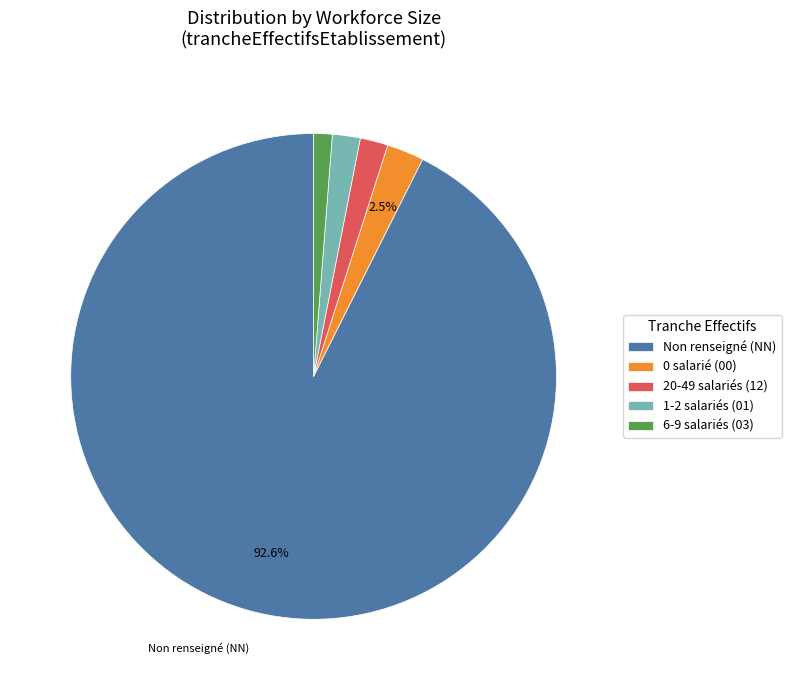

Do 20-49 salariés (12) and 6-9 salariés (03) together represent more than half of the pie?

No